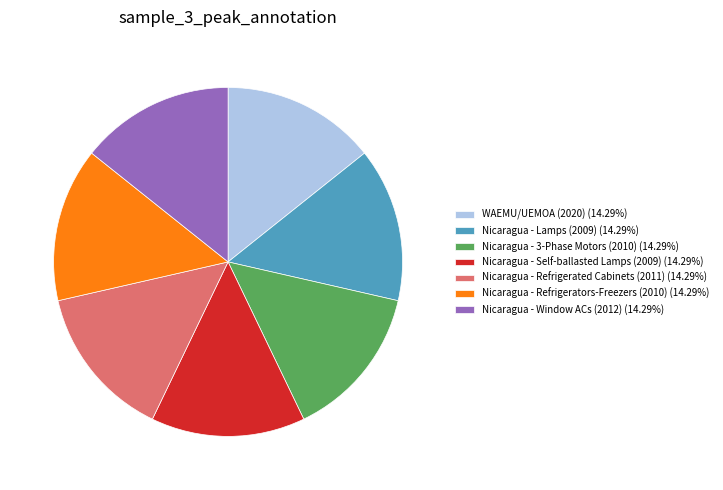

Combined, do Nicaragua - Lamps (2009) (14.29%) and Nicaragua - Refrigerators-Freezers (2010) (14.29%) account for over 50%?

No